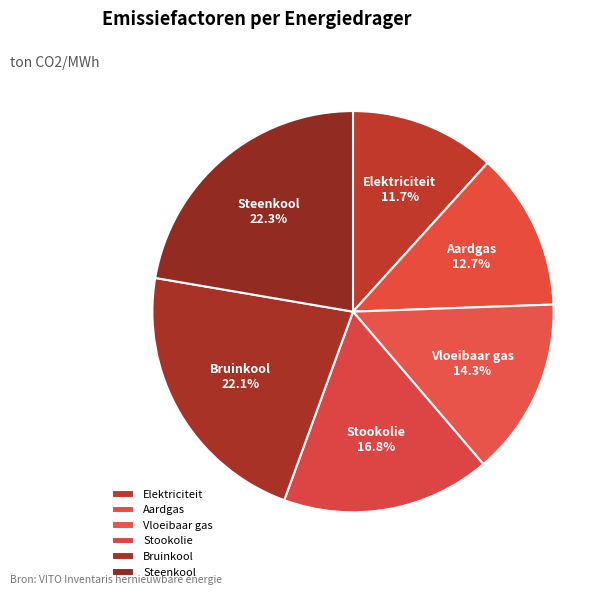

Which category has the smallest portion of the pie?

Elektriciteit